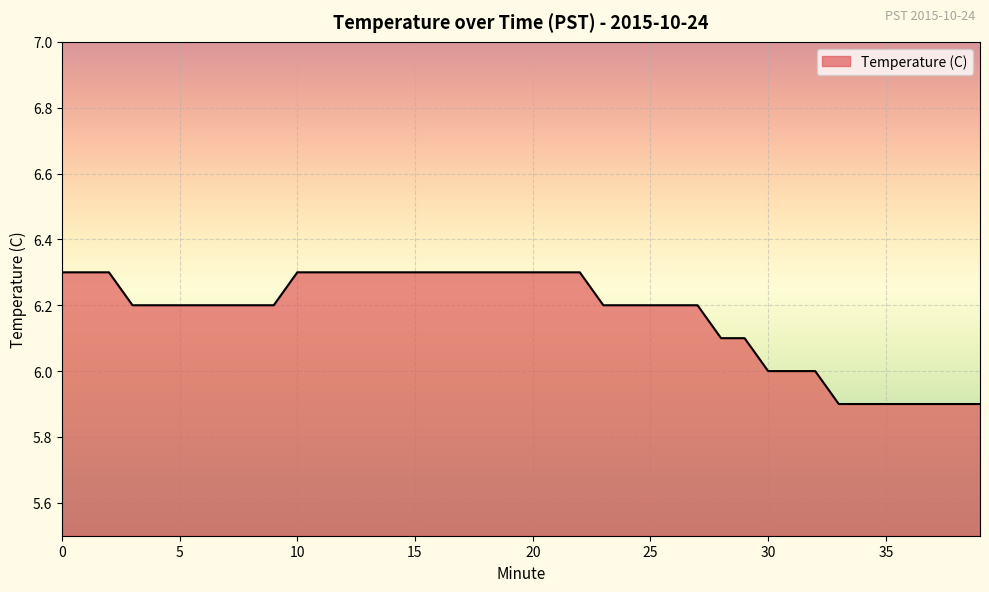

What is the minimum value shown in the chart?

5.9